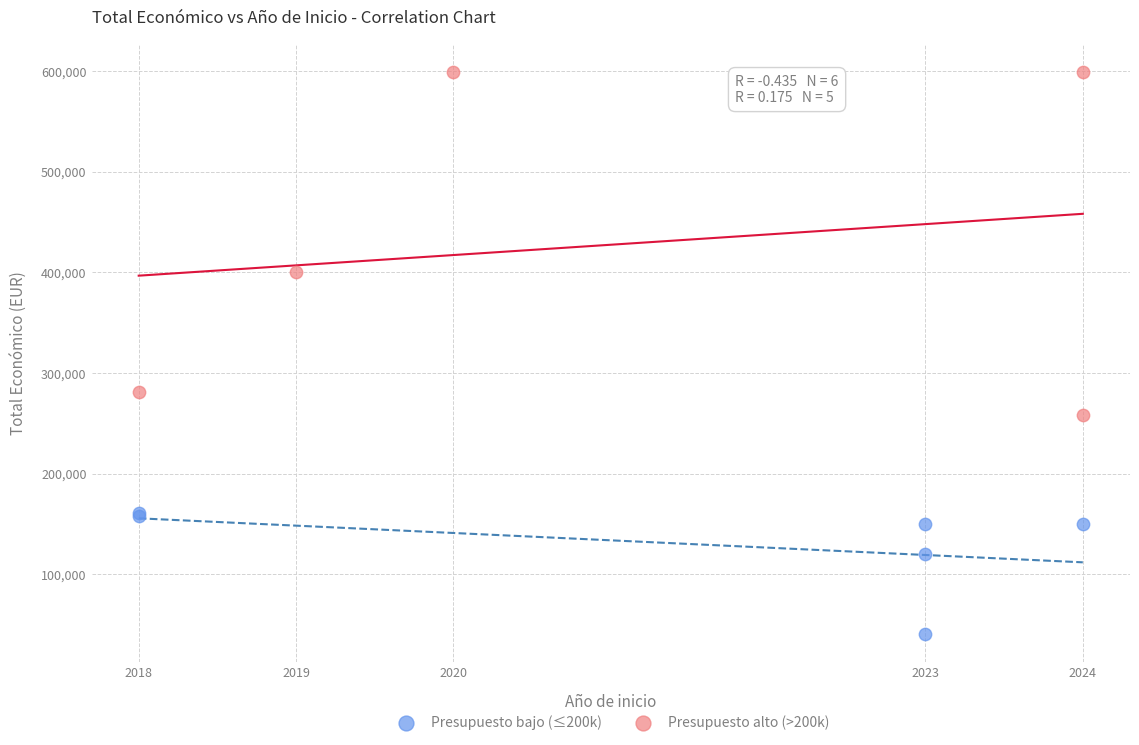

Which series reaches the maximum Y coordinate?

Presupuesto alto (>200k)